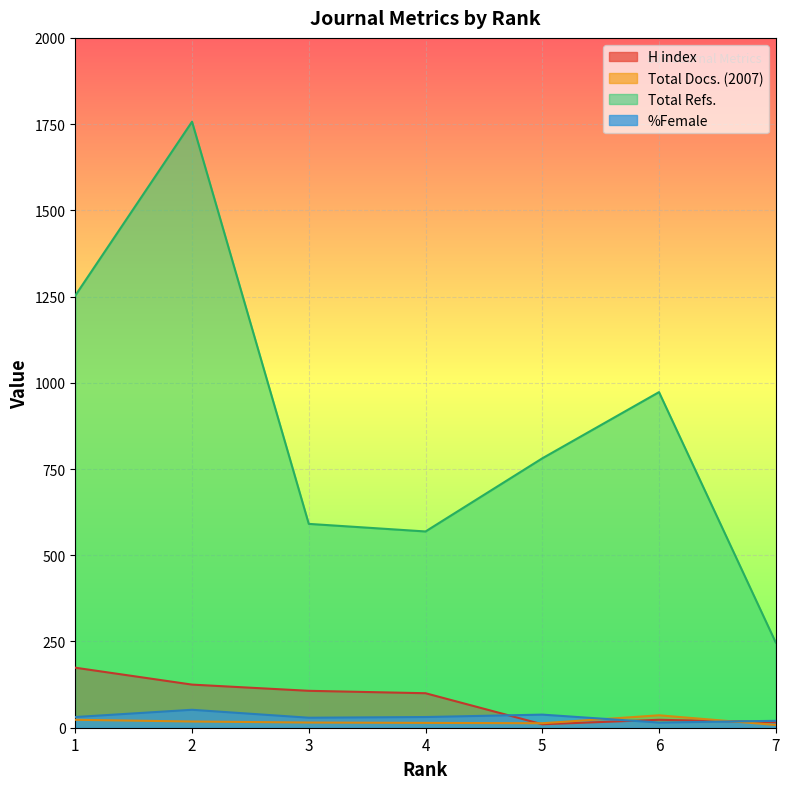

At which label is Total Docs. (2007) closest to 22?

1